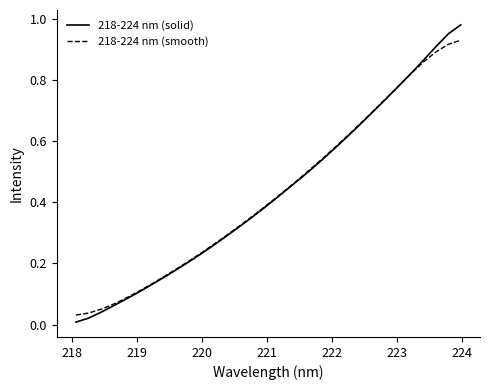

Which series has the widest spread of values?

218-224 nm (solid)